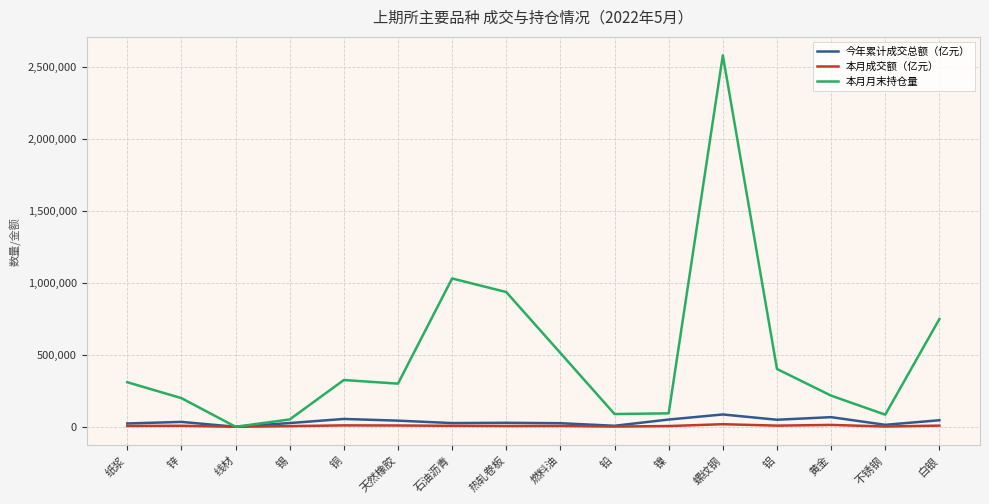

Which series has the largest range (max minus min)?

本月月末持仓量